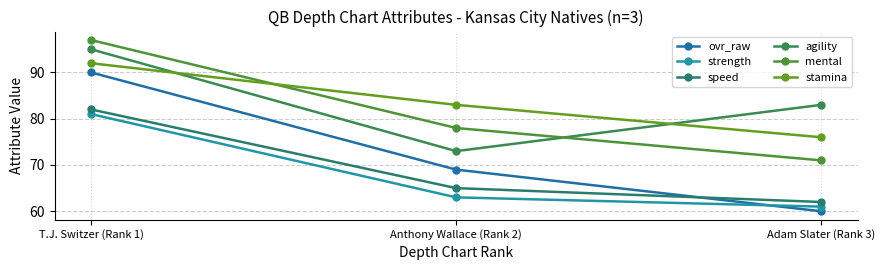

Does the chart have visible grid lines?

Yes